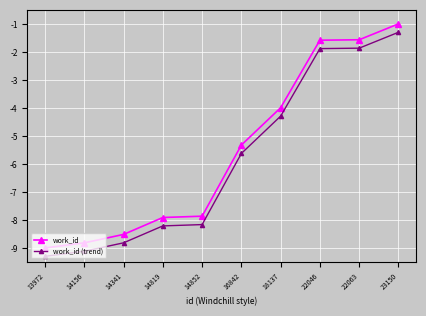

How many values in the work_id series are below -5?

6